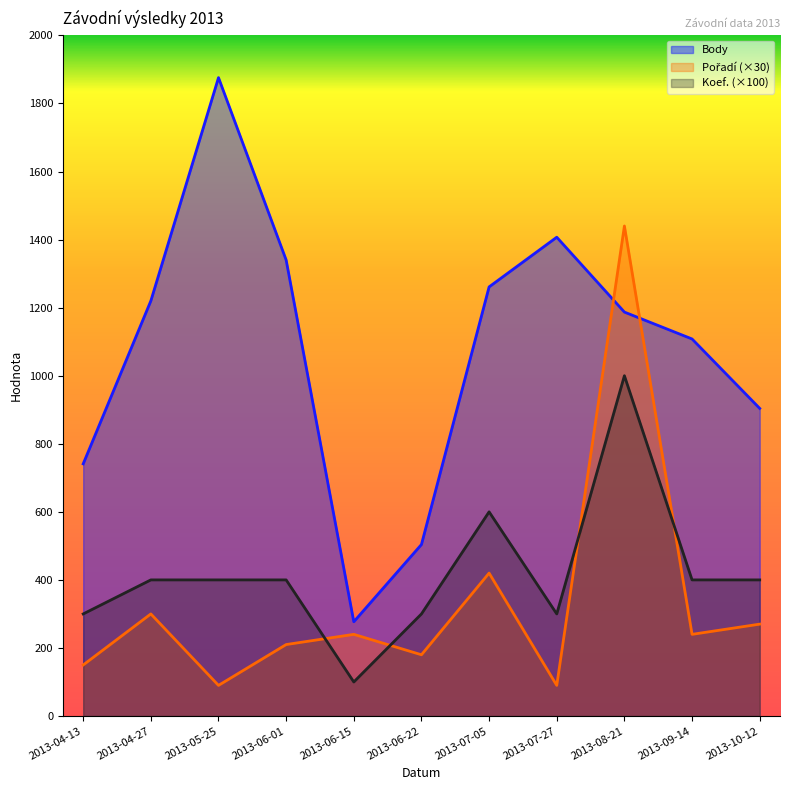

What are all the series names shown in the legend?

Body, Koef., Pořadí